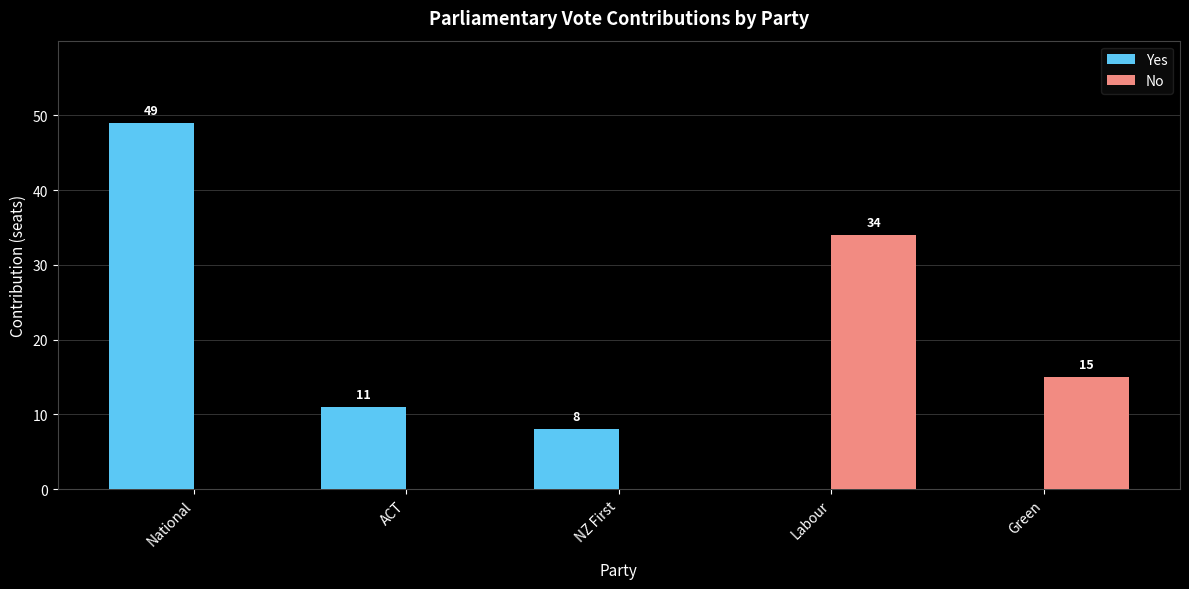

The value of No at Green is 7. True or false?

False